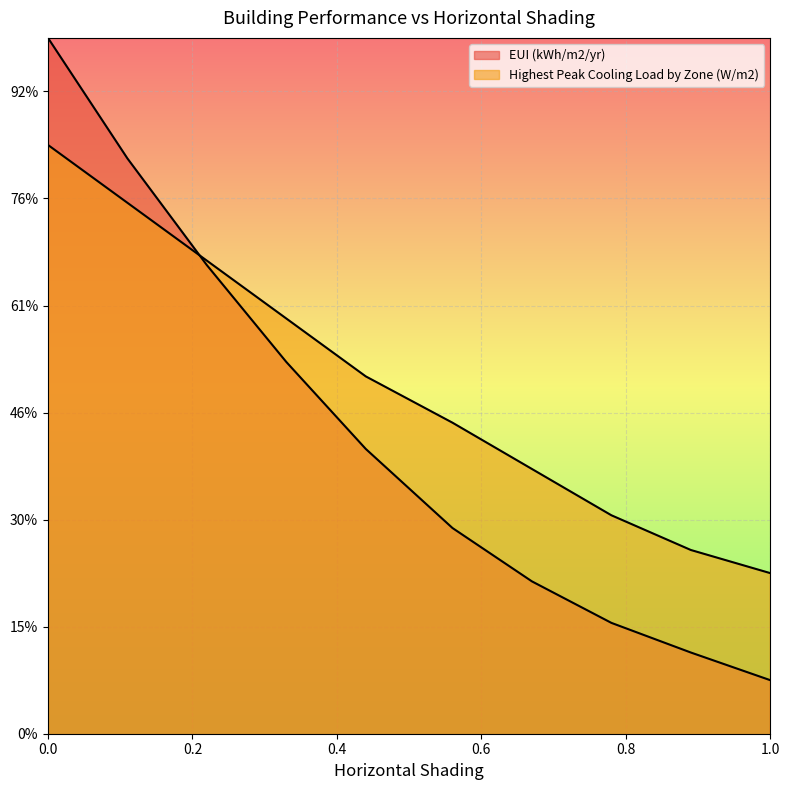

Which series has the largest total across all categories?

Highest Peak Cooling Load by Zone (W/m2)